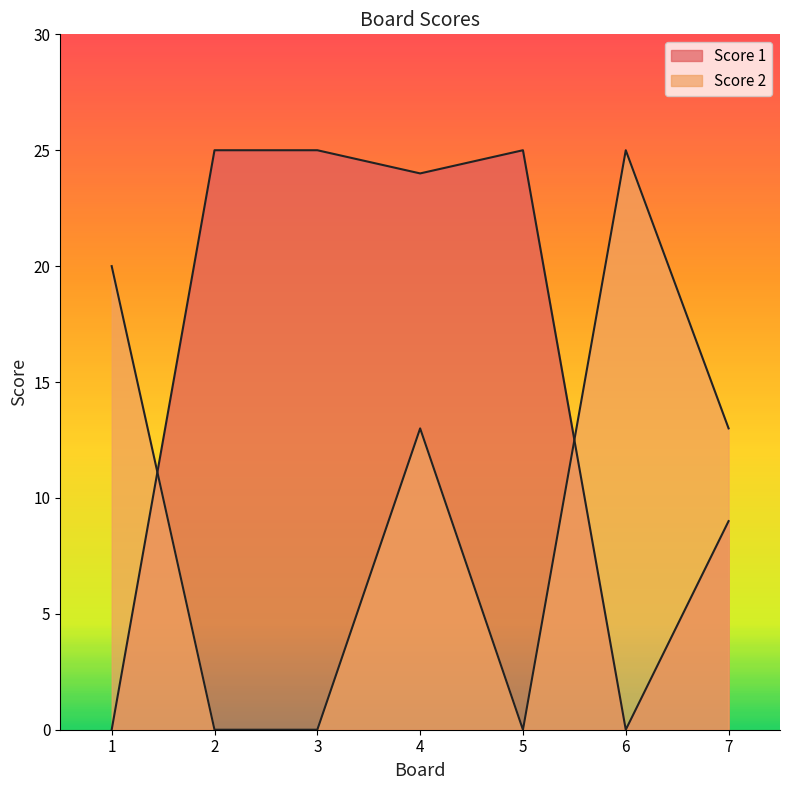

What are all the series names shown in the legend?

Score 1, Score 2